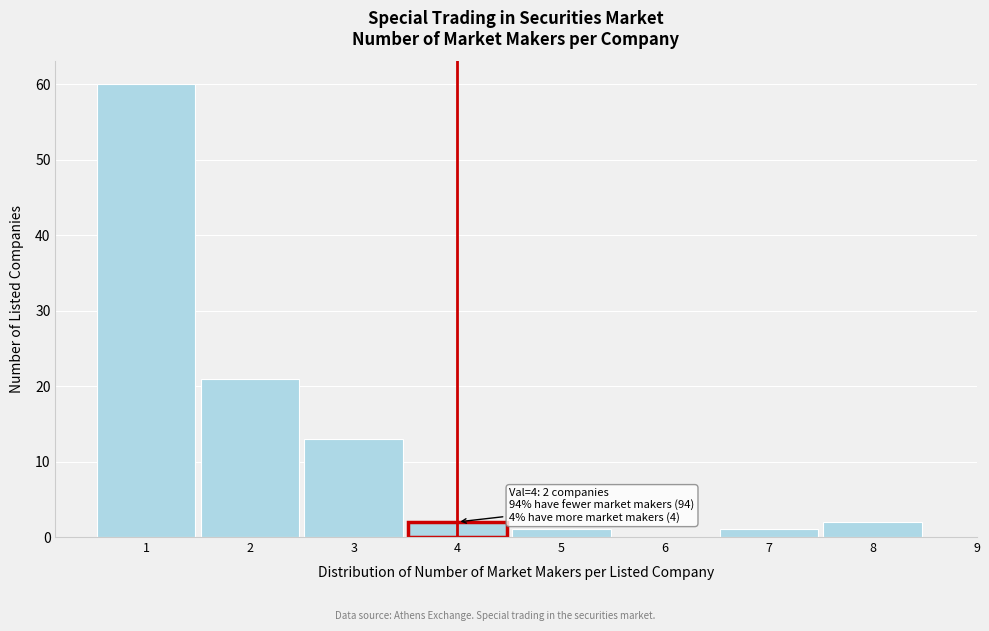

Which range on the x-axis has the tallest bar?

0.5 to 1.5